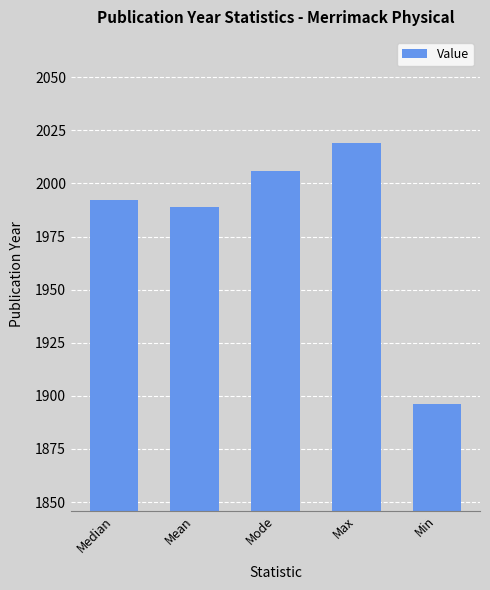

The value at Min is 1896. True or false?

True